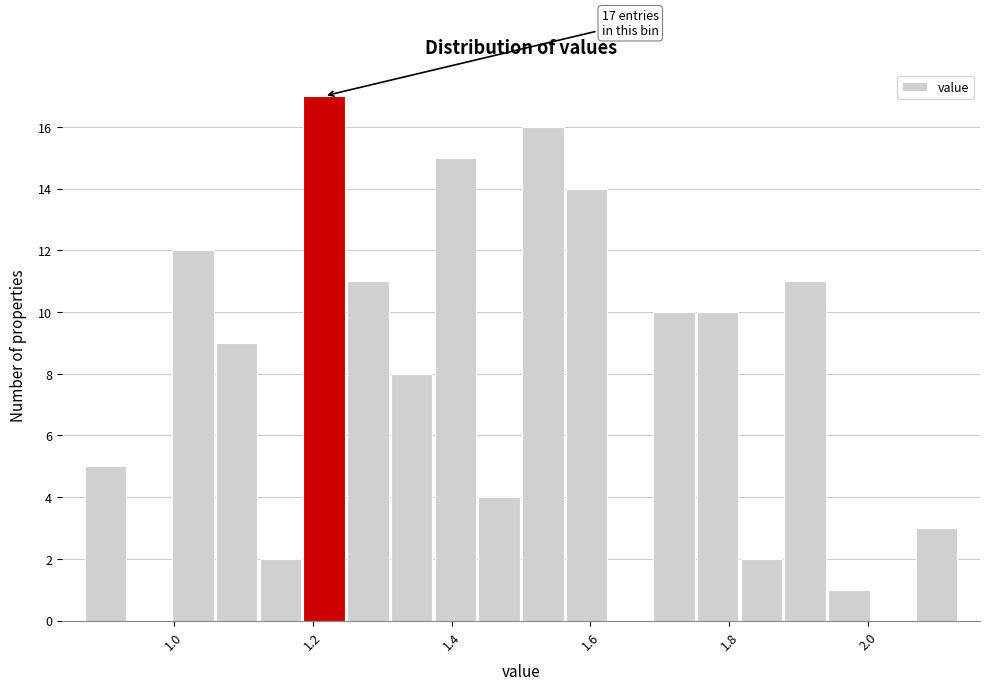

Around what value on the x-axis is the tallest bar? Give the approximate position of its centre, as read against the axis.

1.22